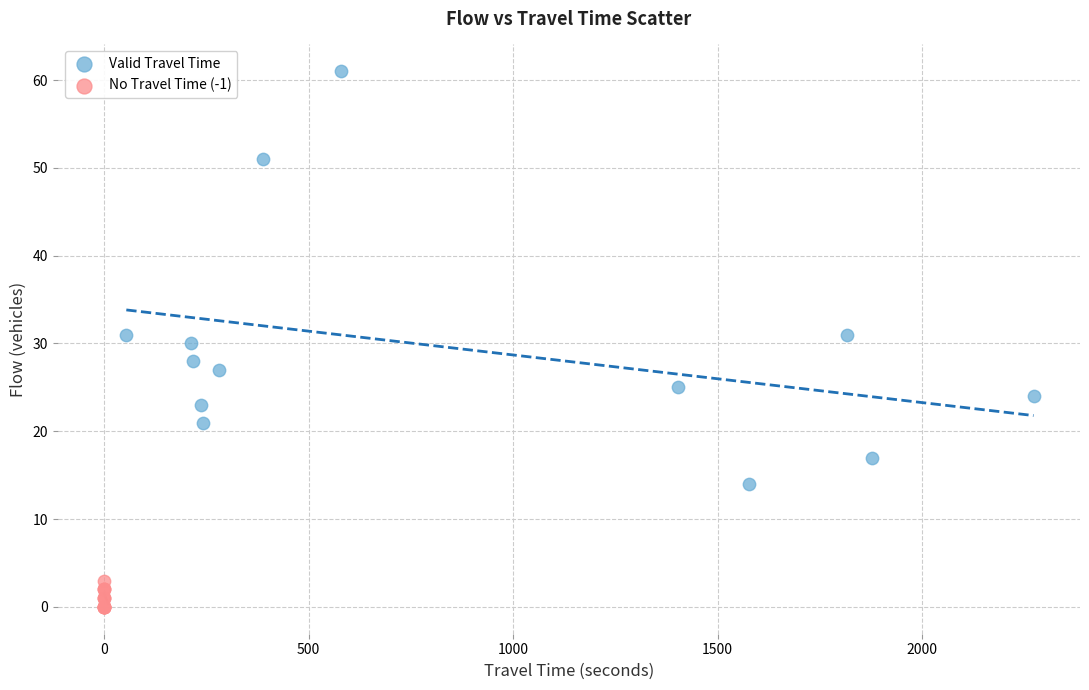

Which series reaches the minimum Y coordinate?

No Travel Time (-1)